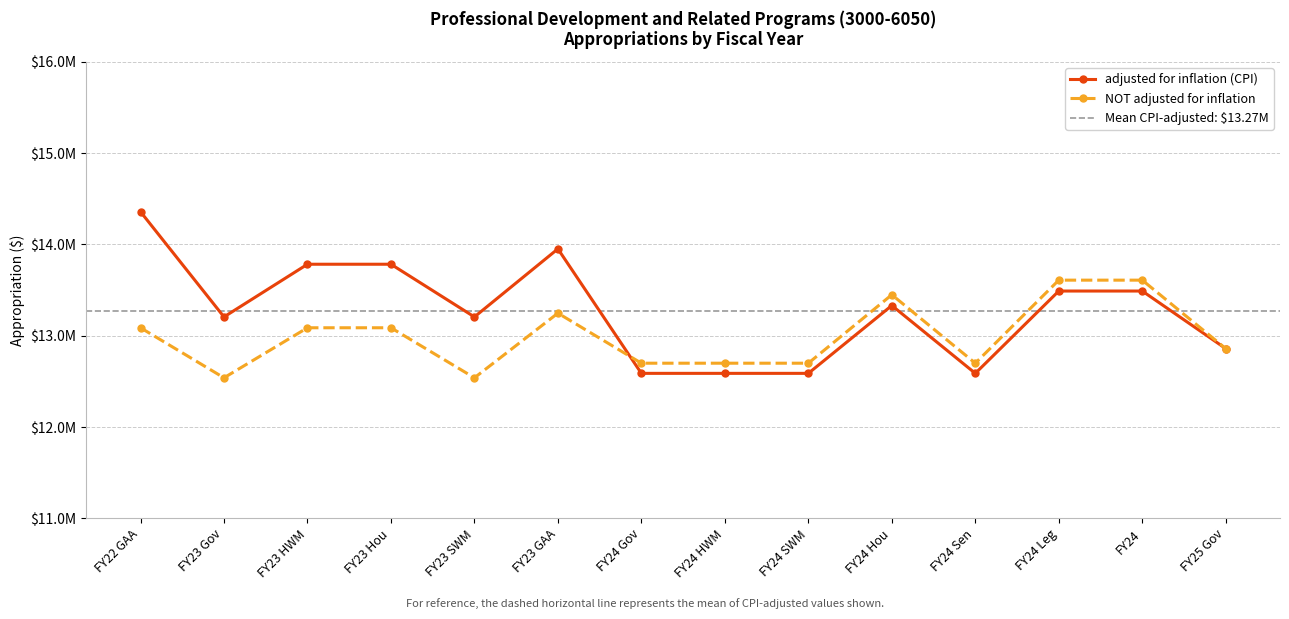

After their last crossing, which series has the higher values: NOT adjusted for inflation or adjusted for inflation (CPI)?

NOT adjusted for inflation